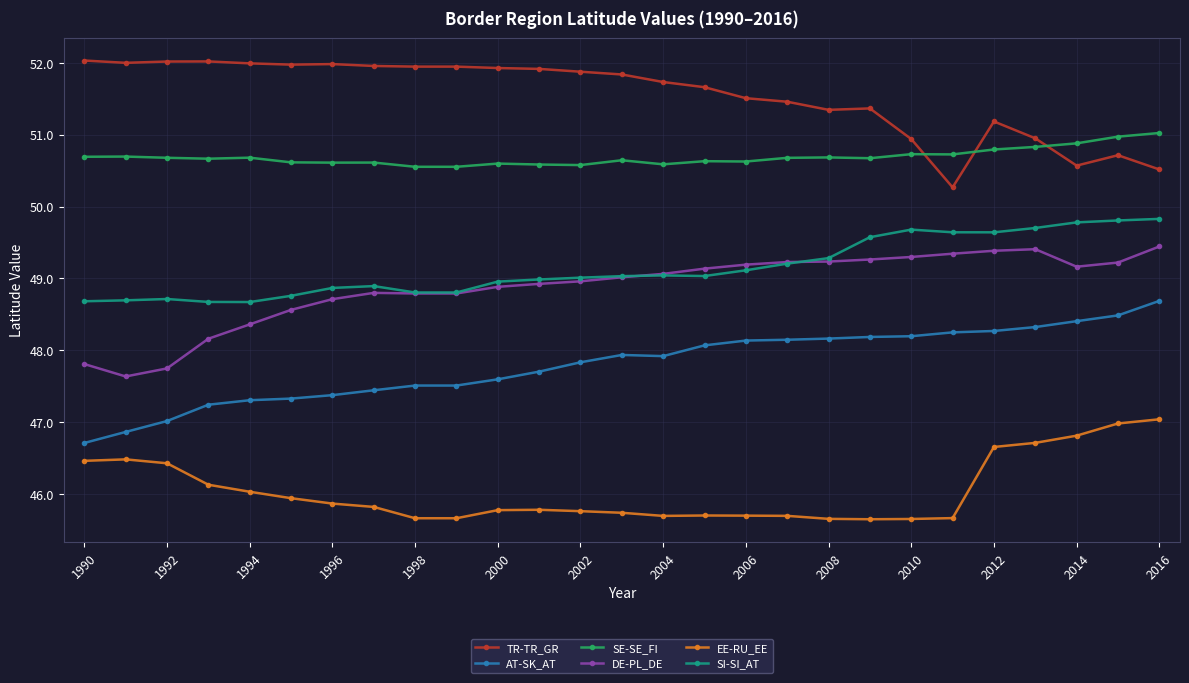

What is the lowest value of the AT-SK_AT series?

46.7